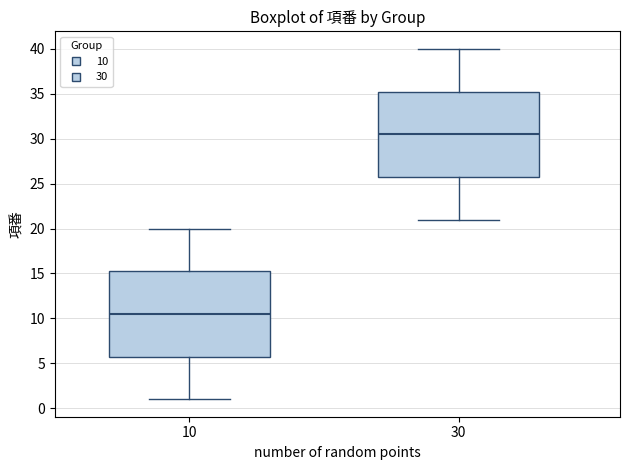

Where does the median line of the box at x = 10 sit on the y-axis? The values are not printed on the chart, so give them approximately, as read against the axis.

10.5